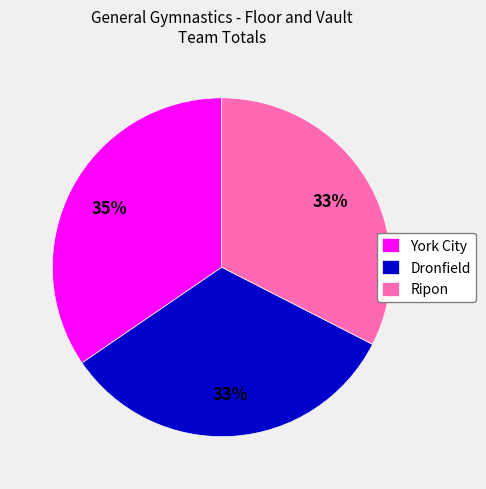

True or false: Ripon accounts for 33% of the total.

True